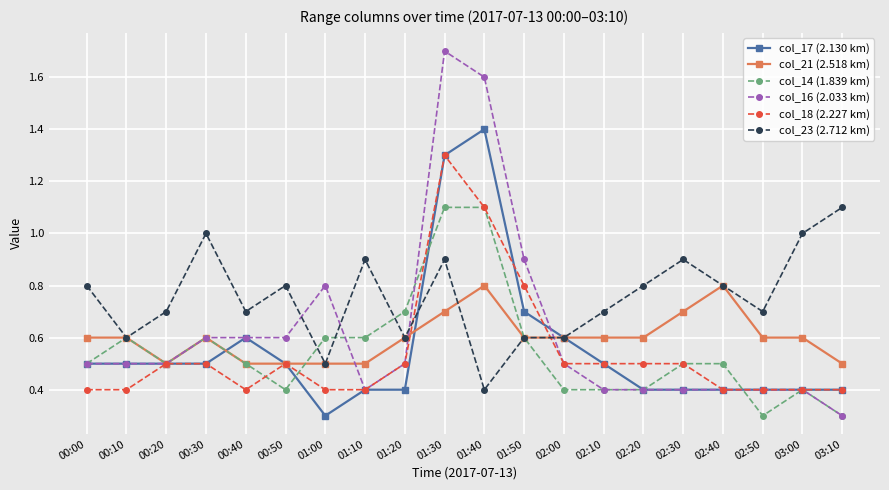

Which category has the lowest value in the col_23 (2.712 km) series?

01:40